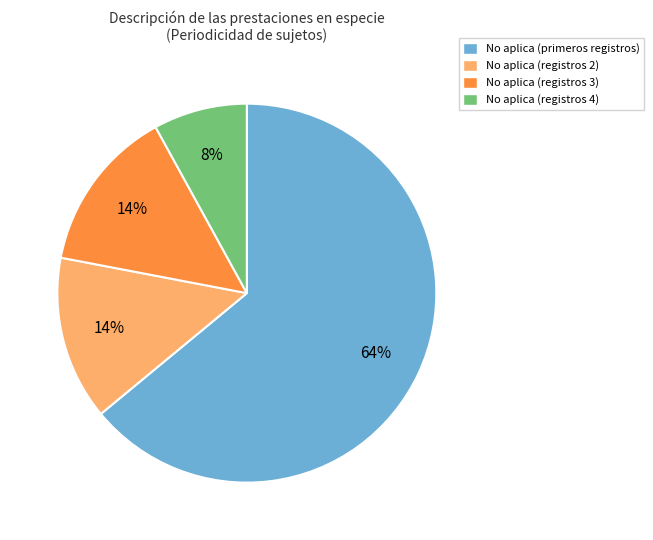

Count the number of slices in the pie.

4